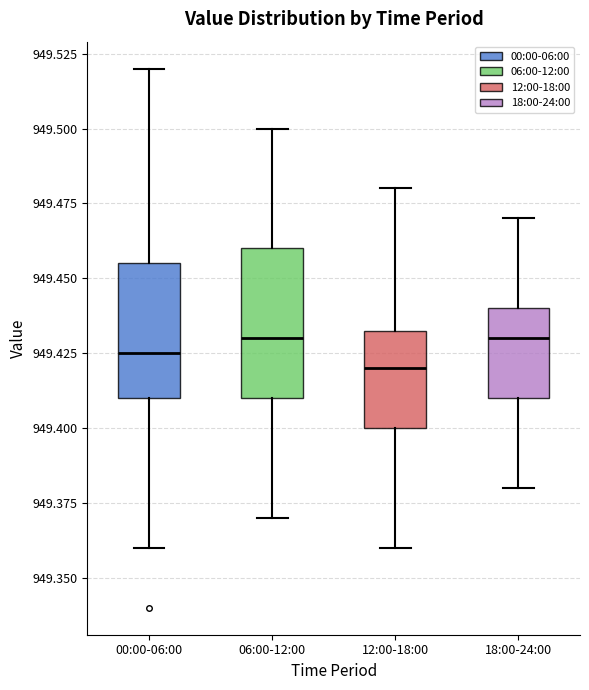

Reading left to right, read every box against the y-axis: the position of its median line, the range the box covers, and the ends of its whiskers. The values are not printed on the chart, so give them approximately, as read against the axis.

00:00-06:00: median 949.425, box 949.410 to 949.455, whiskers 949.360 to 949.520
06:00-12:00: median 949.430, box 949.410 to 949.460, whiskers 949.370 to 949.500
12:00-18:00: median 949.420, box 949.400 to 949.435, whiskers 949.360 to 949.480
18:00-24:00: median 949.430, box 949.410 to 949.440, whiskers 949.380 to 949.470